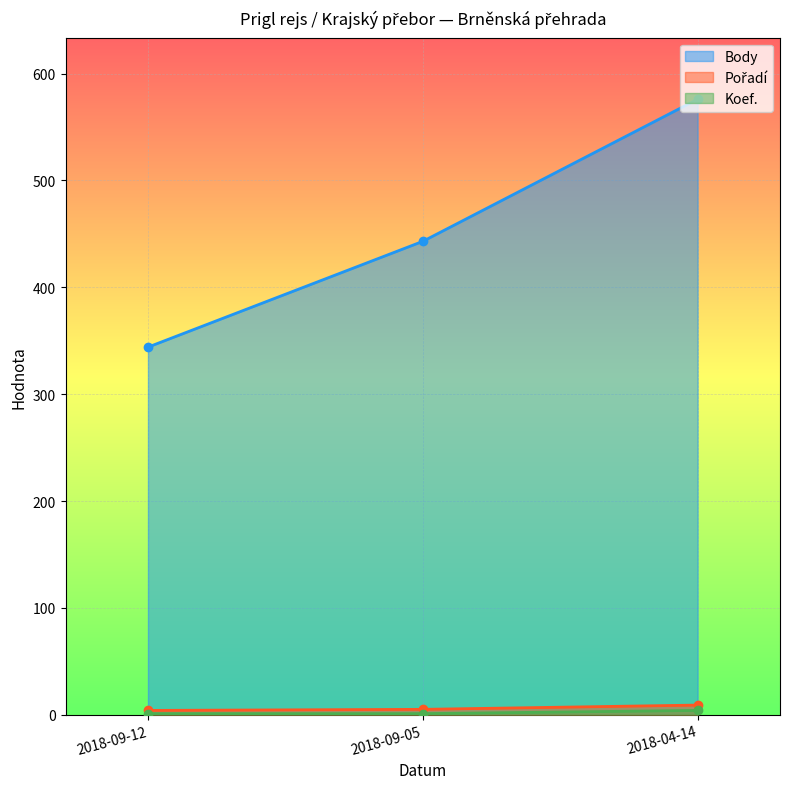

What position from the right is 2018-09-05?

2